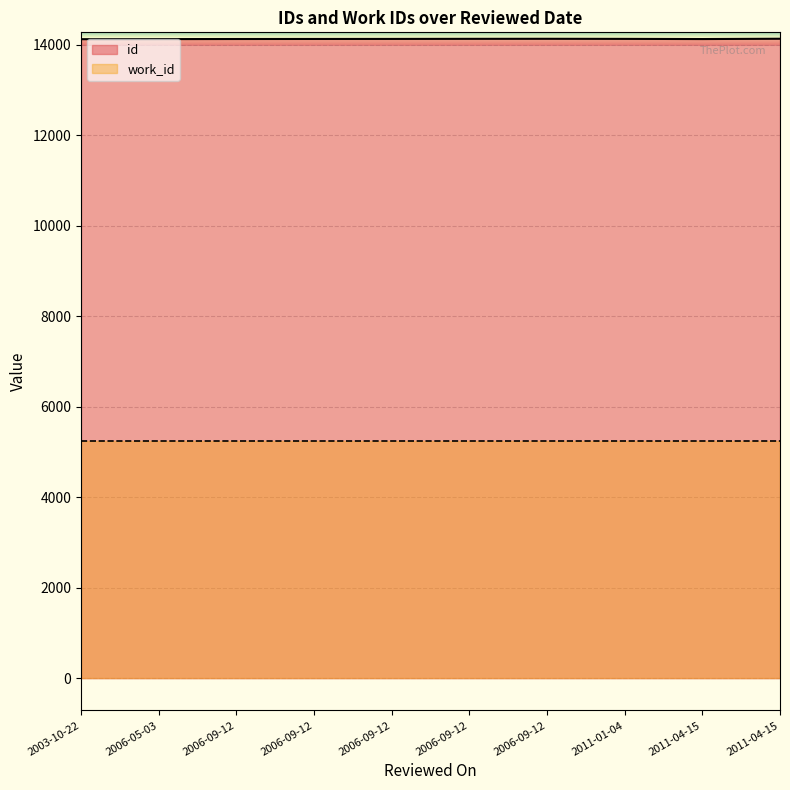

Is it true that id equals 14127 at 2006-09-12?

True